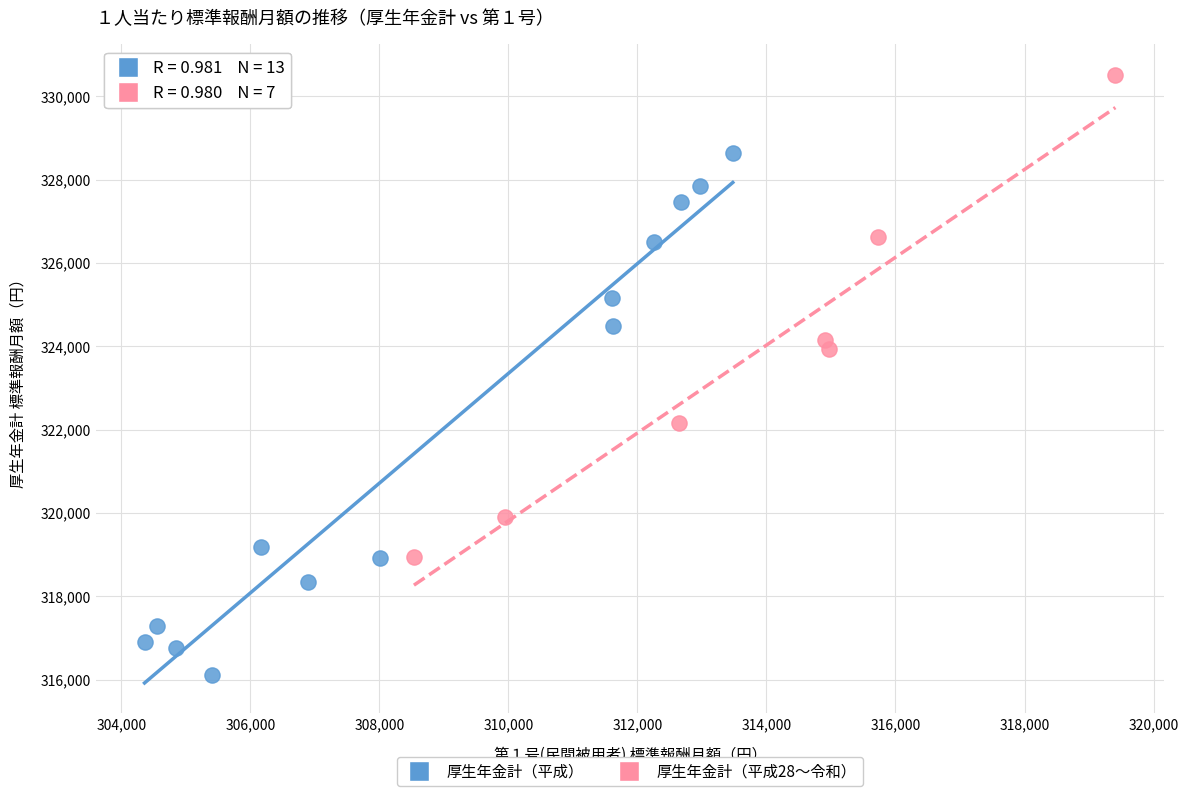

Which series contains the lowest Y value?

厚生年金計（平成）